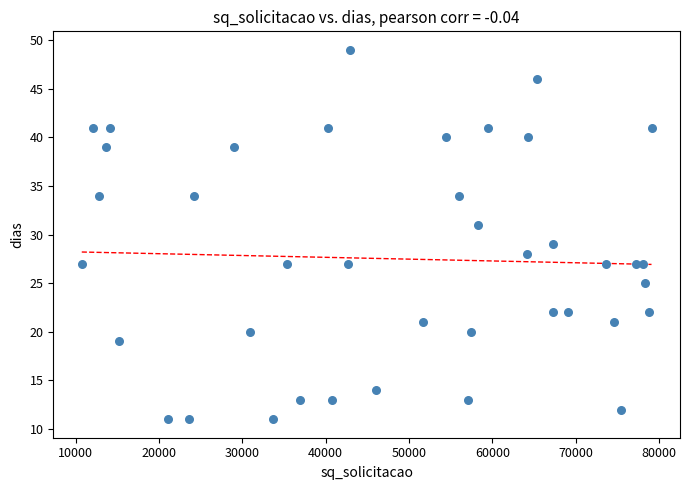

What is the range of Y values (max minus min)?

38